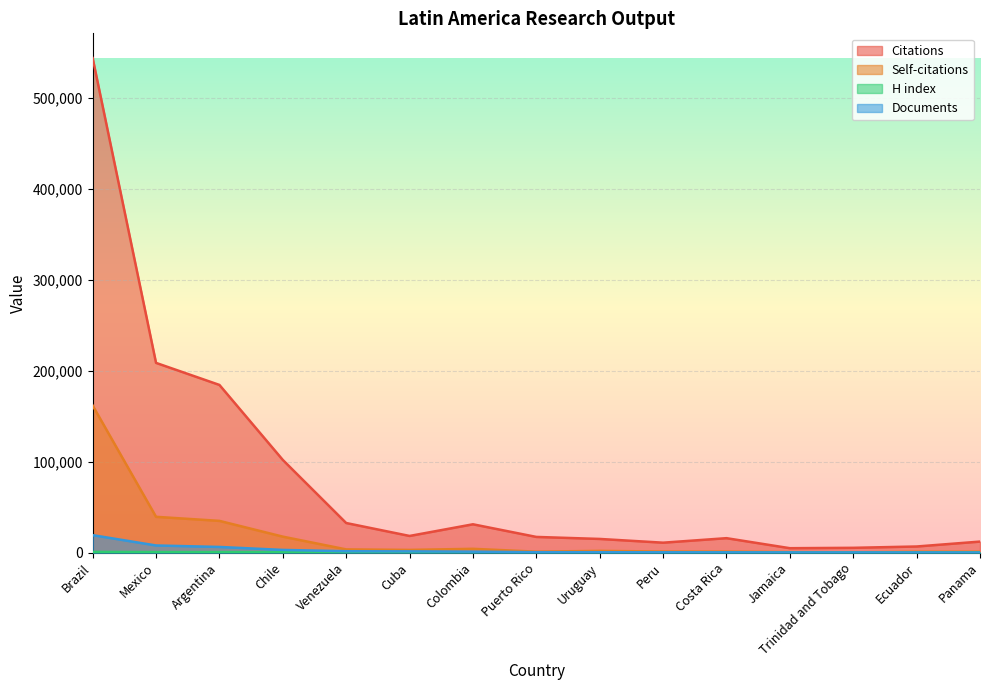

How many lines are shown in the chart?

4